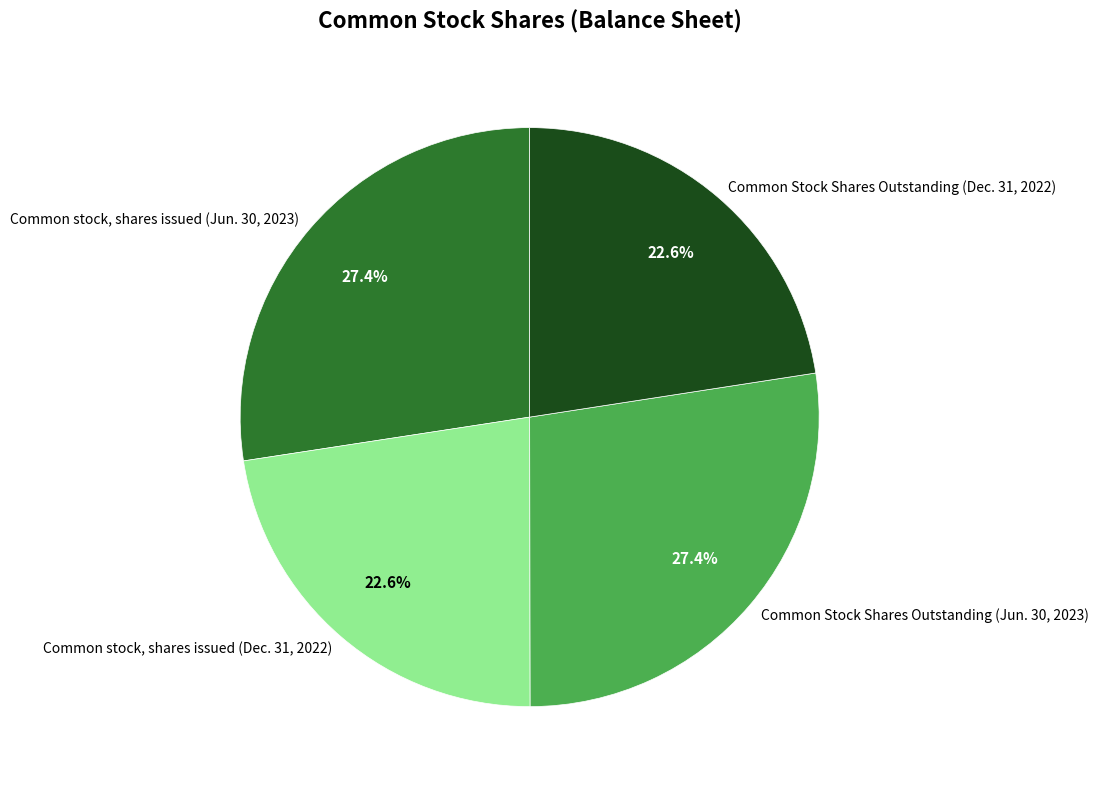

What is the ratio of the value at Common Stock Shares Outstanding (Jun. 30, 2023) to the value at Common stock, shares issued (Dec. 31, 2022)?

1.2